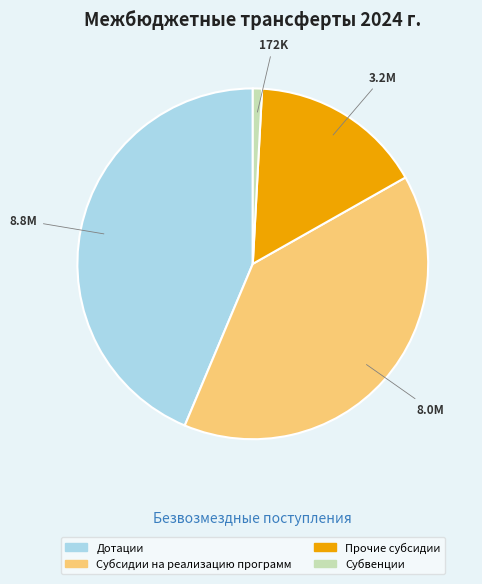

How many segments does this pie chart have?

4